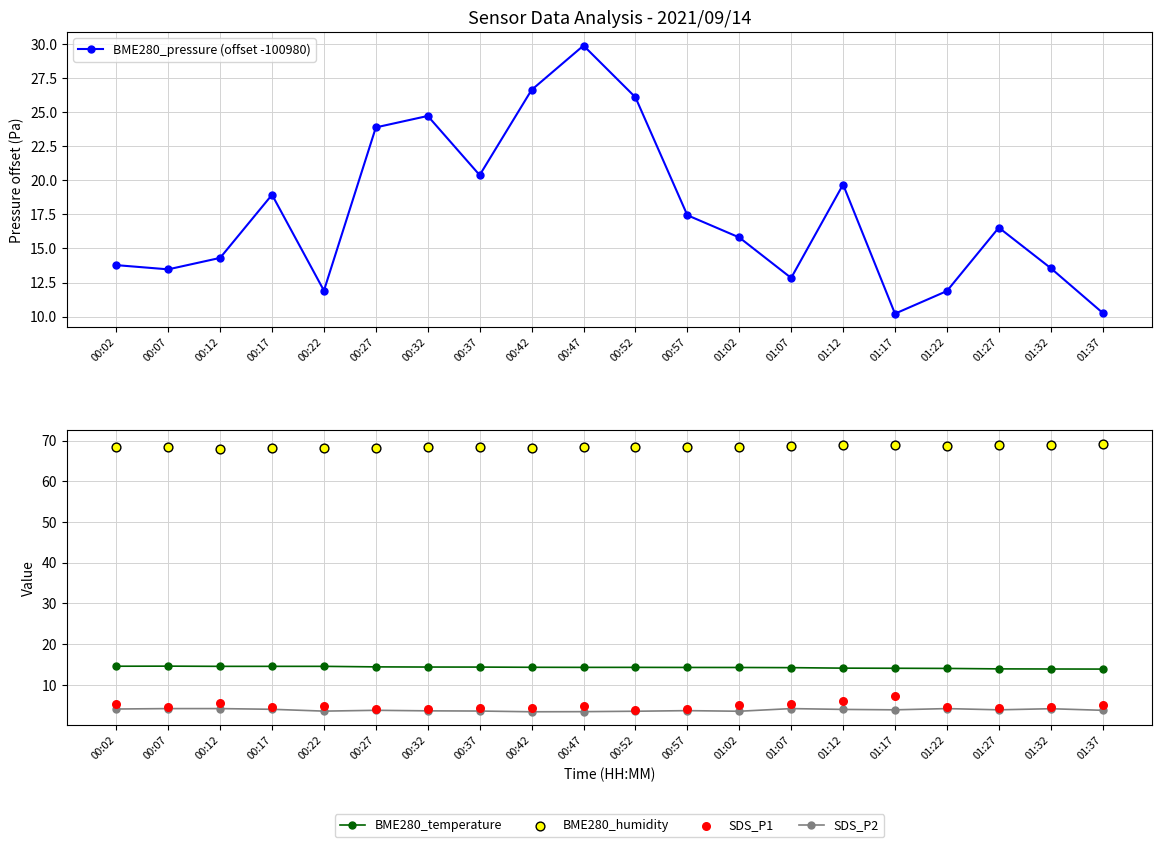

What are all the series names shown in the legend?

BME280_pressure (offset -100980), BME280_temperature, SDS_P2, BME280_humidity, SDS_P1